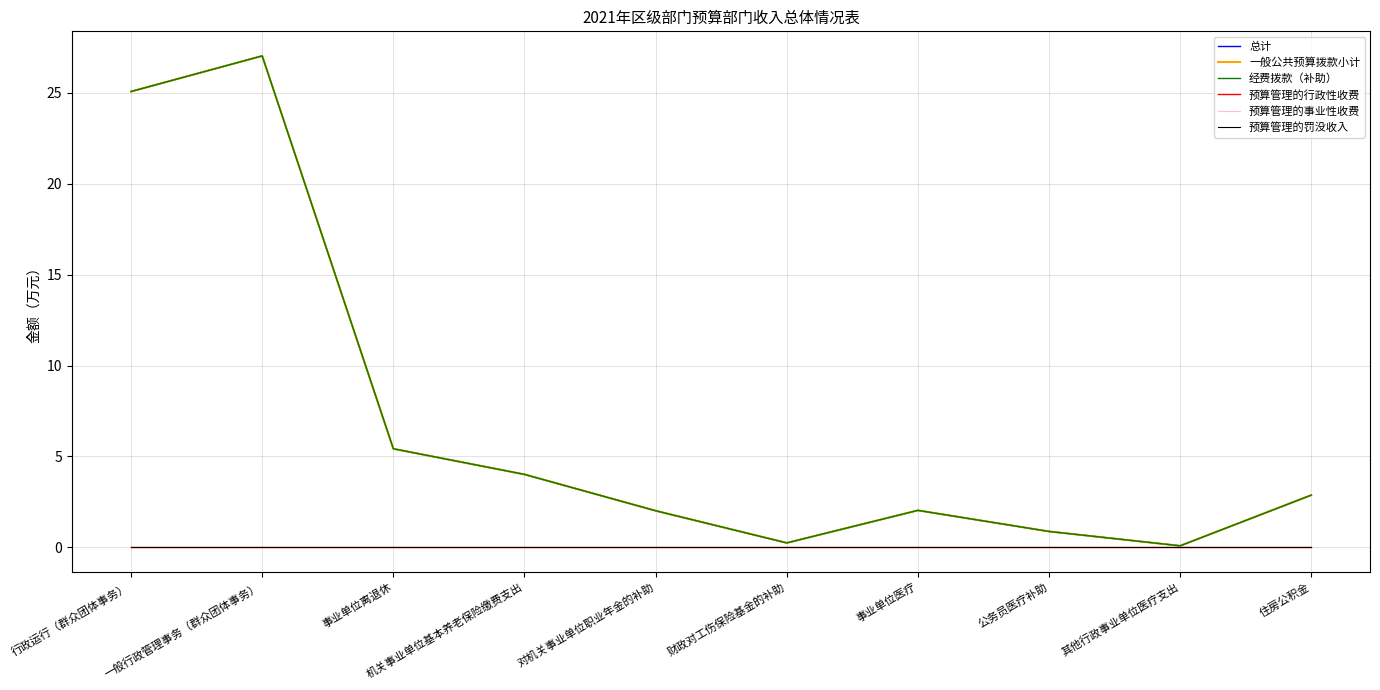

Which category has the highest value across all series?

一般行政管理事务（群众团体事务）